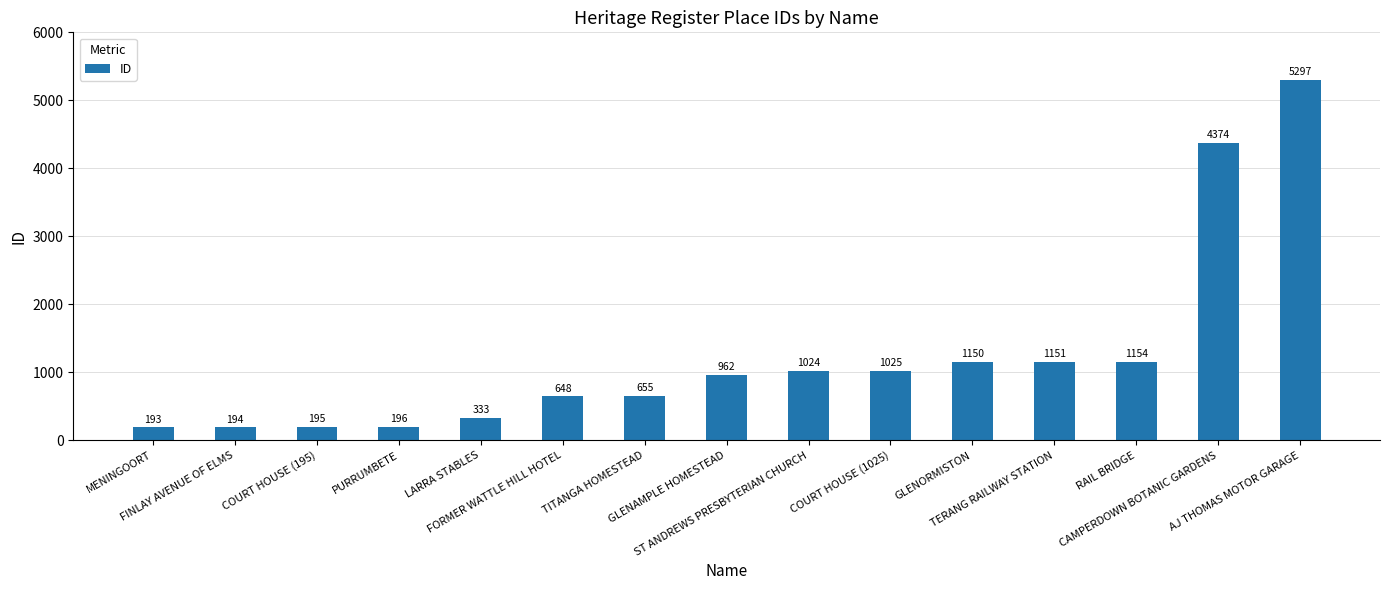

What is the greatest value displayed?

5297